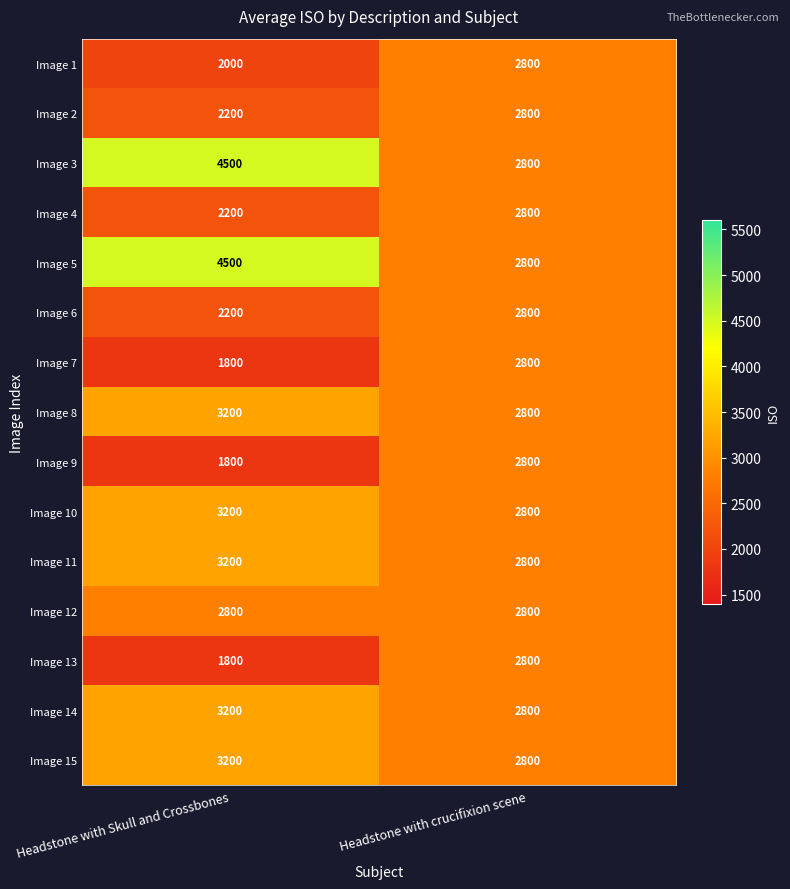

What value does the Image 2 series have at Headstone with crucifixion scene, to the nearest 100?

2800